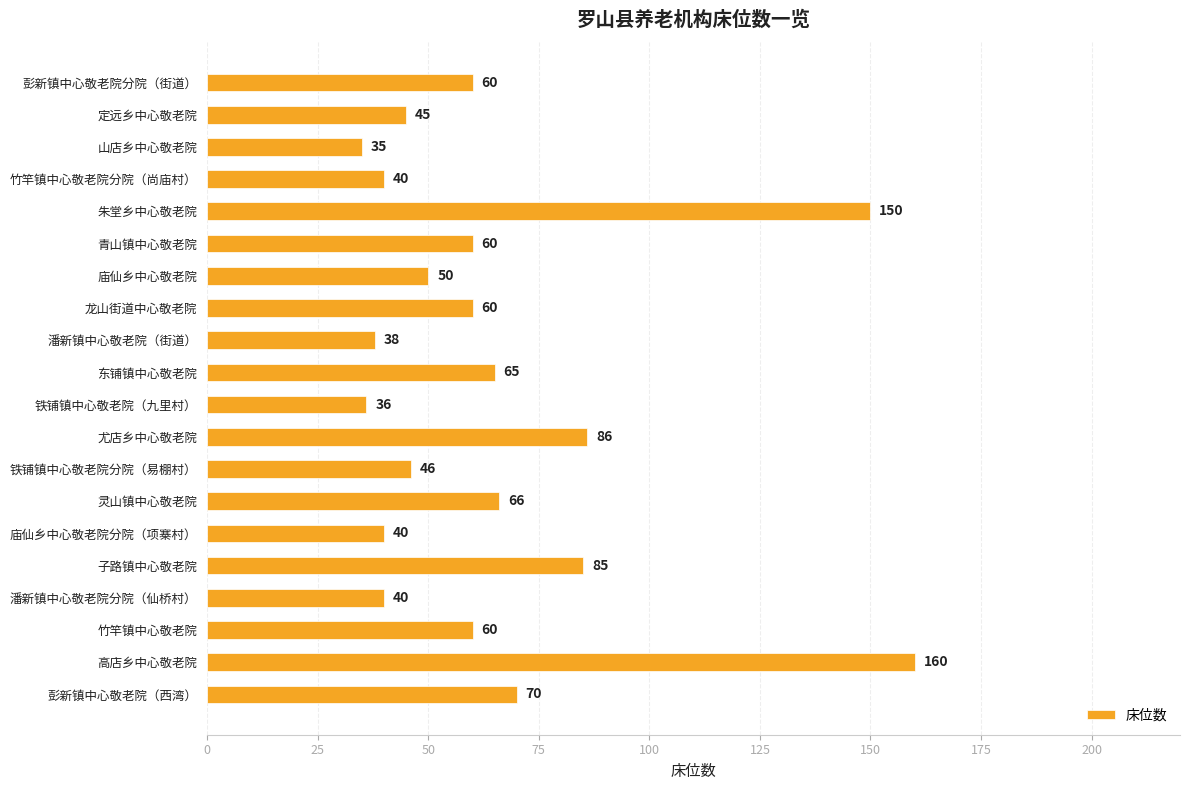

Reading bottom to top, what are all the values shown in this chart?

彭新镇中心敬老院（西湾）=70	高店乡中心敬老院=160	竹竿镇中心敬老院=60	潘新镇中心敬老院分院（仙桥村）=40	子路镇中心敬老院=85	庙仙乡中心敬老院分院（项寨村）=40	灵山镇中心敬老院=66	铁铺镇中心敬老院分院（易棚村）=46	尤店乡中心敬老院=86	铁铺镇中心敬老院（九里村）=36	东铺镇中心敬老院=65	潘新镇中心敬老院（街道）=38	龙山街道中心敬老院=60	庙仙乡中心敬老院=50	青山镇中心敬老院=60	朱堂乡中心敬老院=150	竹竿镇中心敬老院分院（尚庙村）=40	山店乡中心敬老院=35	定远乡中心敬老院=45	彭新镇中心敬老院分院（街道）=60